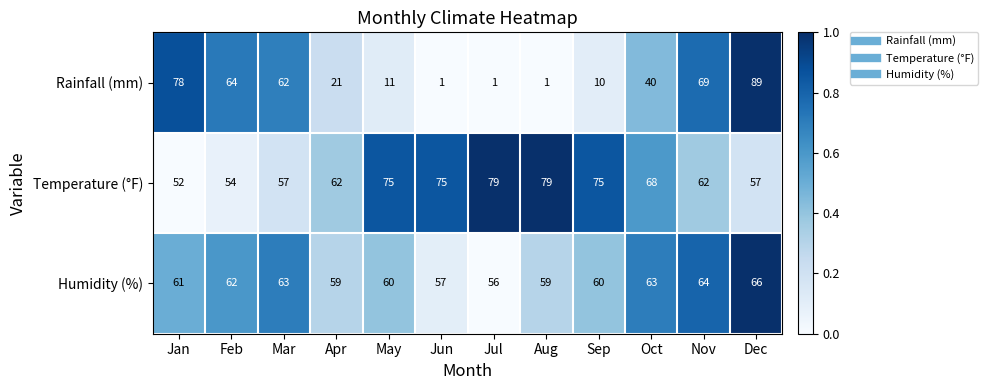

Count the Humidity (%) values in the range 59 to 63.

8